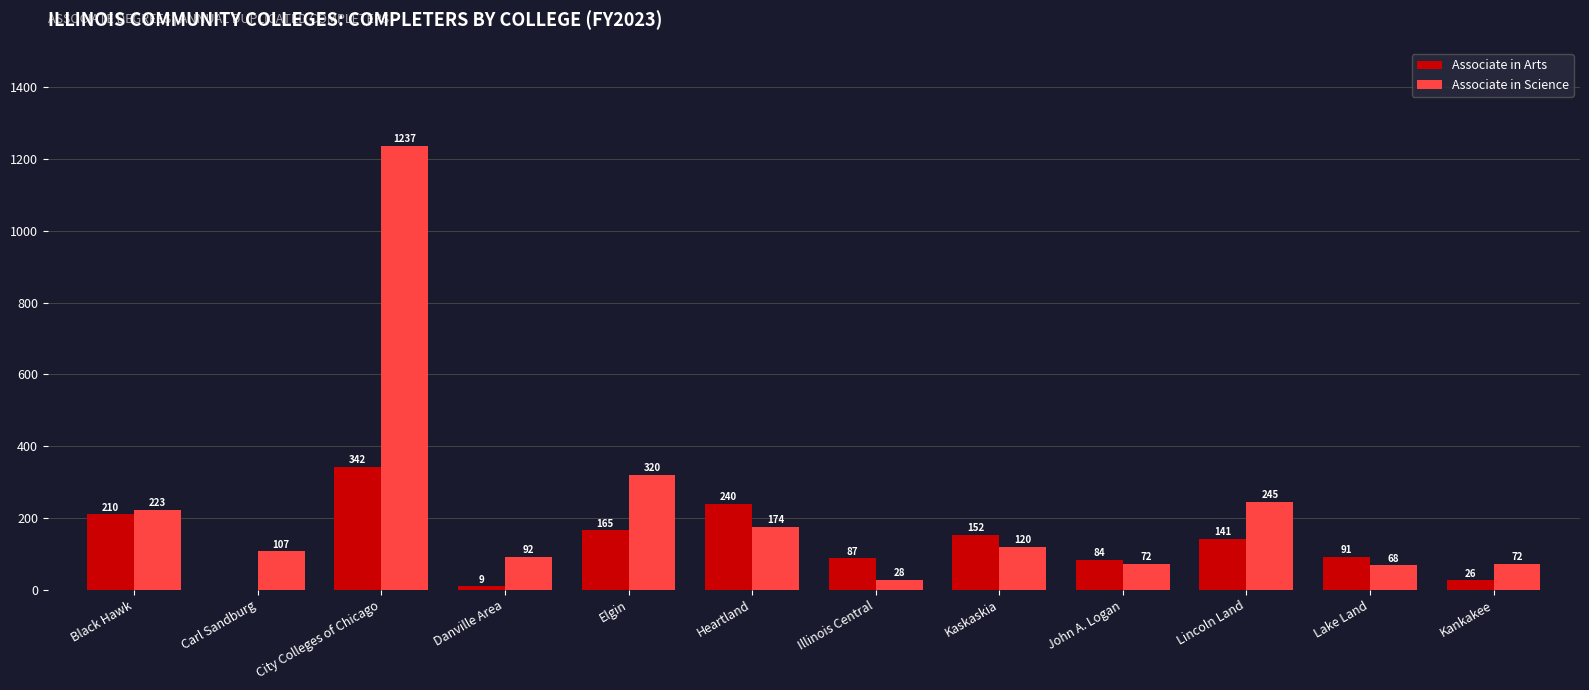

Between Carl Sandburg and John A. Logan, which series saw the biggest shift?

Associate in Arts